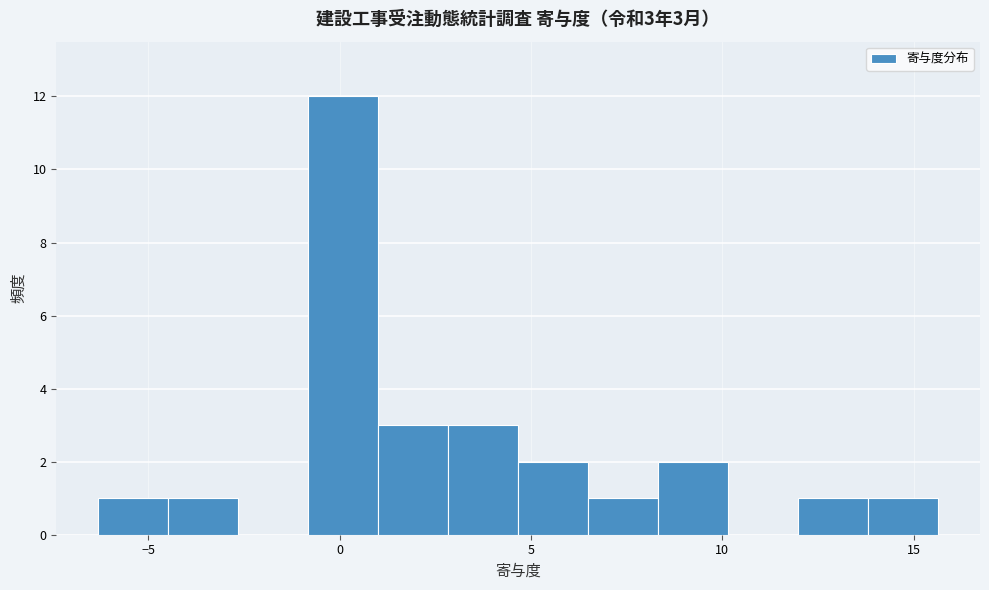

Around what value on the x-axis is the tallest bar? Give the approximate position of its centre, as read against the axis.

0.0